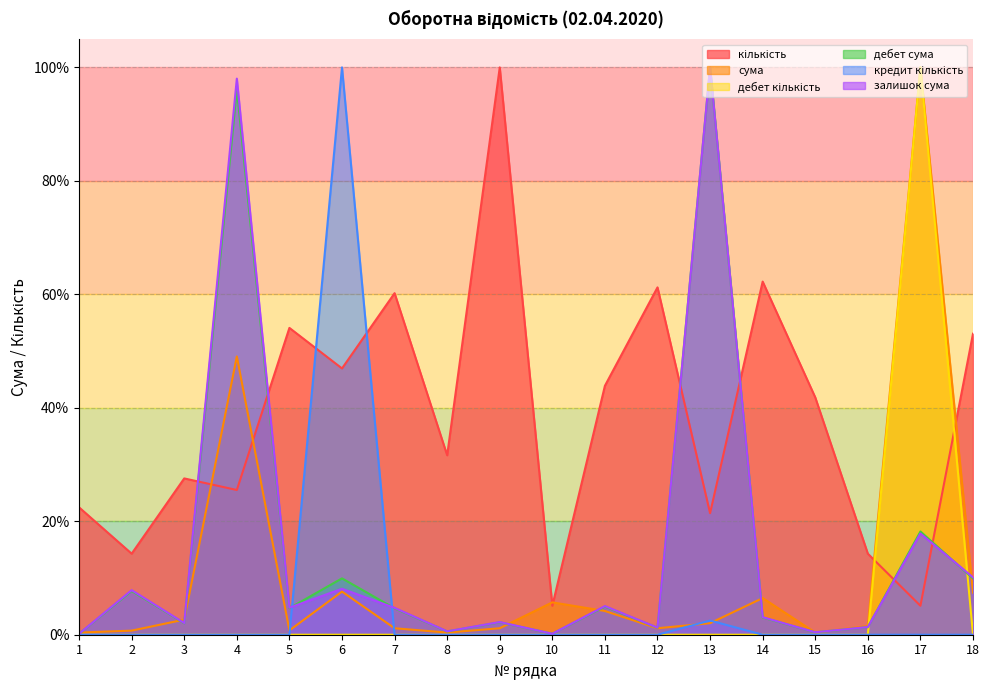

Reading left to right, transcribe all the data shown in this chart.

кількість: 22.4	14.3	27.6	25.5	54.1	46.9	60.2	31.6	100.0	5.1	43.9	61.2	21.4	62.2	41.8	14.3	5.1	53.1
сума: 0.4	0.7	2.7	49.0	0.8	7.6	1.1	0.4	1.1	5.7	4.2	1.1	2.0	6.5	0.4	1.5	100.0	7.4
дебет кількість: 0.0	0.0	0.0	0.0	0.0	0.0	0.0	0.0	0.0	0.0	0.0	0.0	0.0	0.0	0.0	0.0	100.0	0.0
дебет сума: 0.2	7.7	2.0	96.2	4.7	9.9	4.6	0.6	2.2	0.2	5.0	1.2	100.0	3.0	0.4	1.3	18.2	9.9
кредит кількість: 0.0	0.0	0.0	0.0	0.0	100.0	0.0	0.0	0.0	0.0	0.0	0.0	2.5	0.0	0.0	0.0	0.0	0.0
залишок сума: 0.2	7.9	2.1	98.0	4.8	8.1	4.7	0.6	2.2	0.2	5.1	1.2	100.0	3.1	0.4	1.4	17.8	10.1